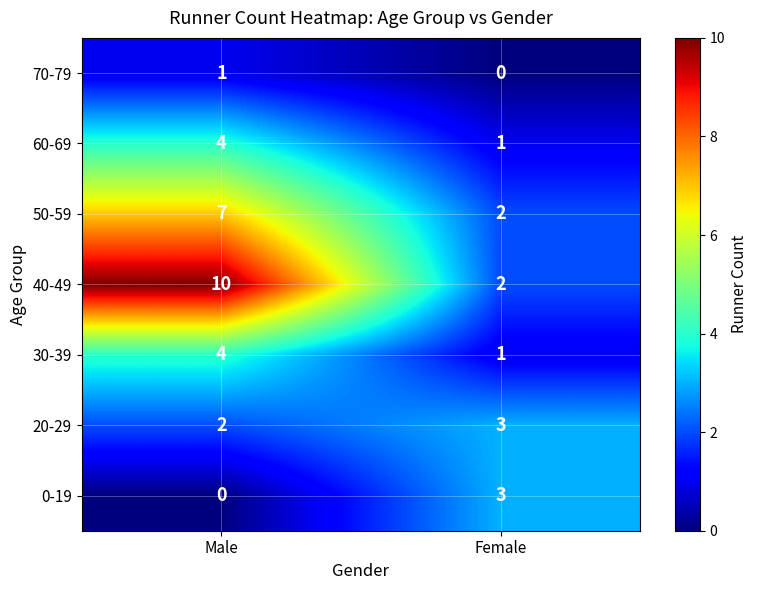

Reading left to right, transcribe all the data shown in this chart.

70-79: 1	0
60-69: 4	1
50-59: 7	2
40-49: 10	2
30-39: 4	1
20-29: 2	3
0-19: 0	3